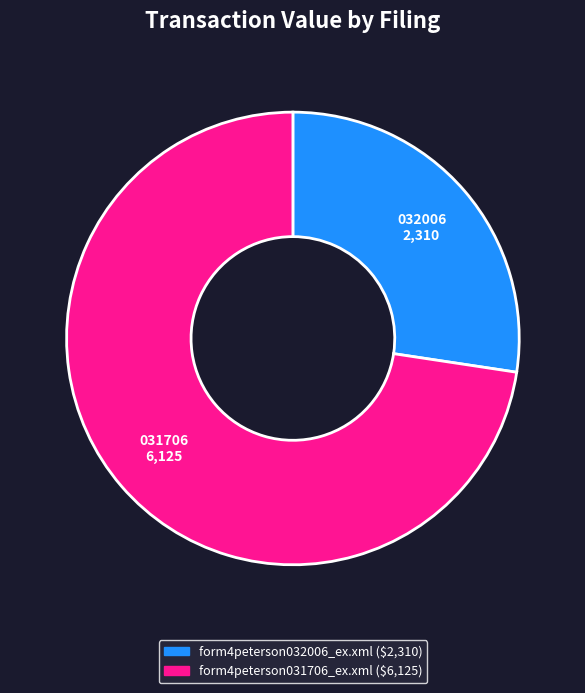

Which category has the smallest portion of the pie?

form4peterson032006_ex.xml